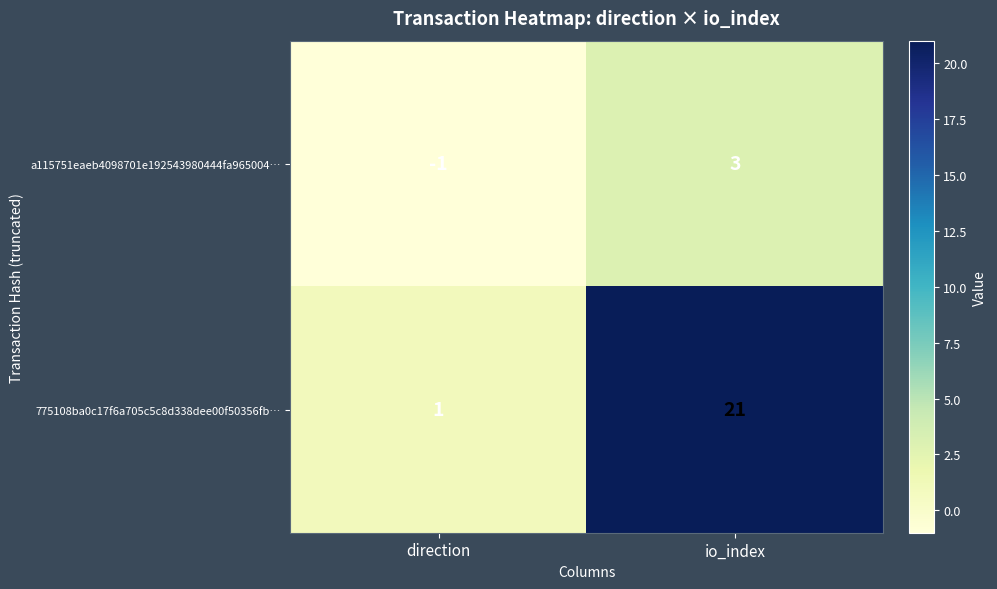

Count the number of data series in this chart.

2